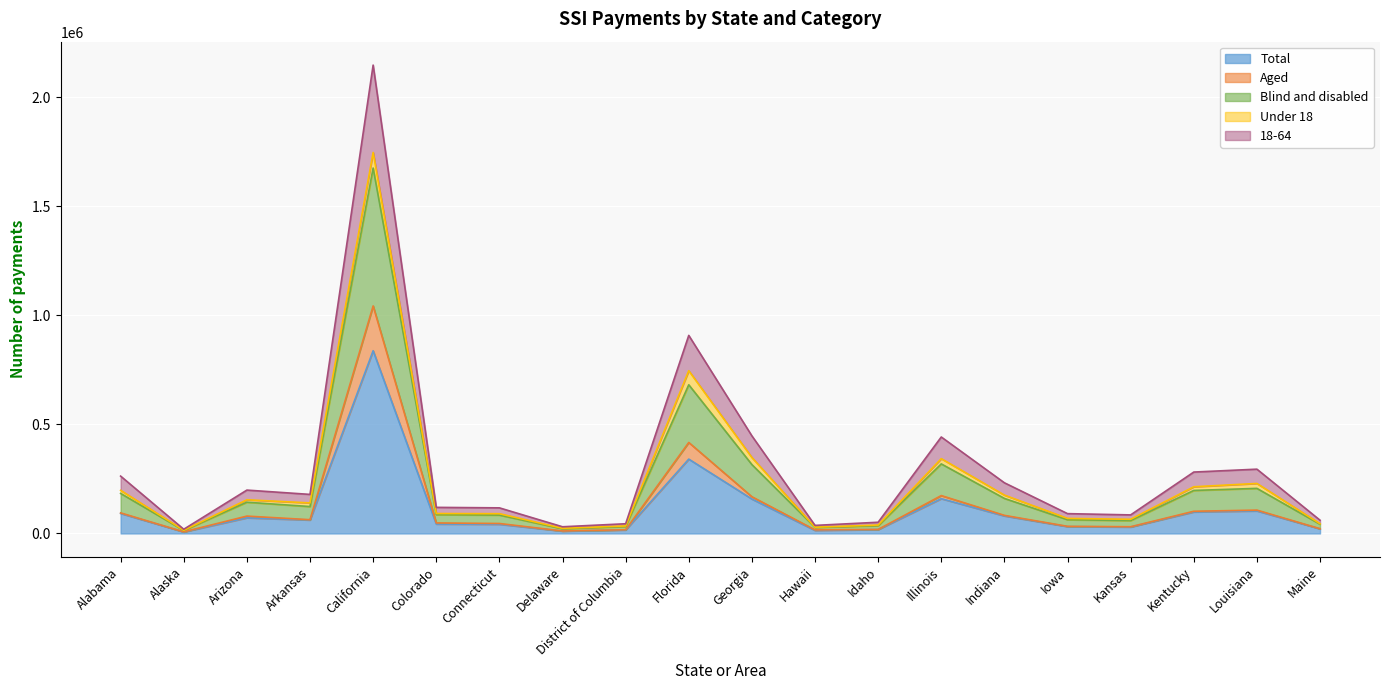

Between Arkansas and Illinois, which is larger?

Illinois